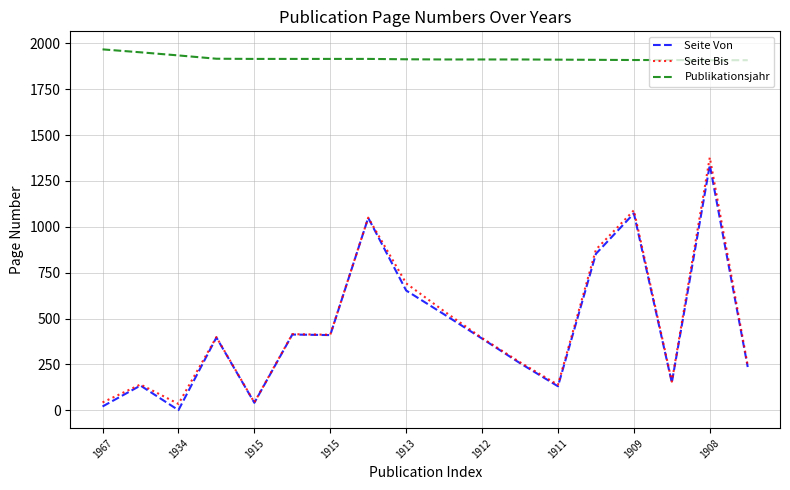

What is the highest value of the Seite Von series?

1337